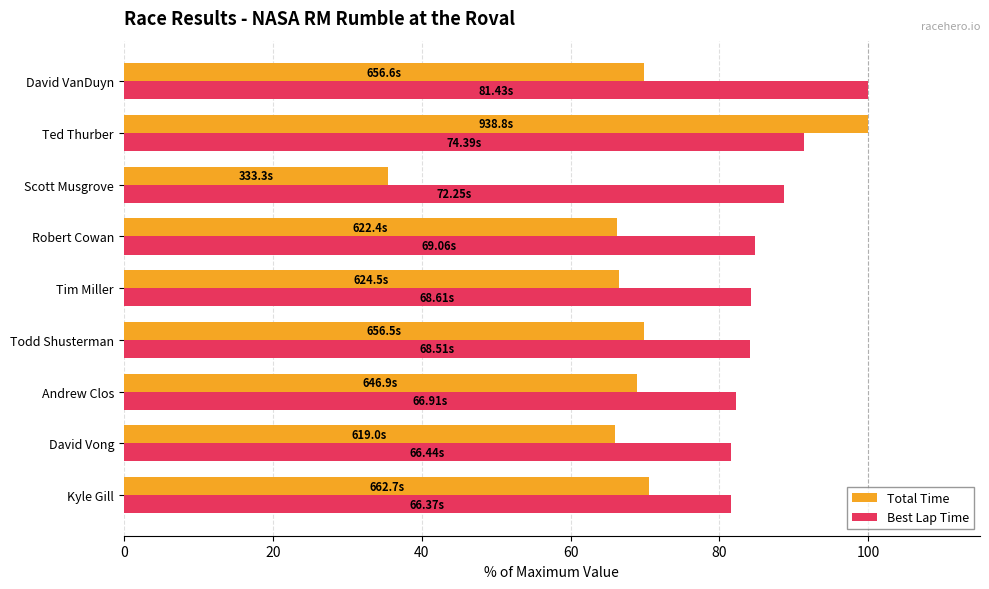

Which category has the highest value in the Total Time series?

Ted Thurber